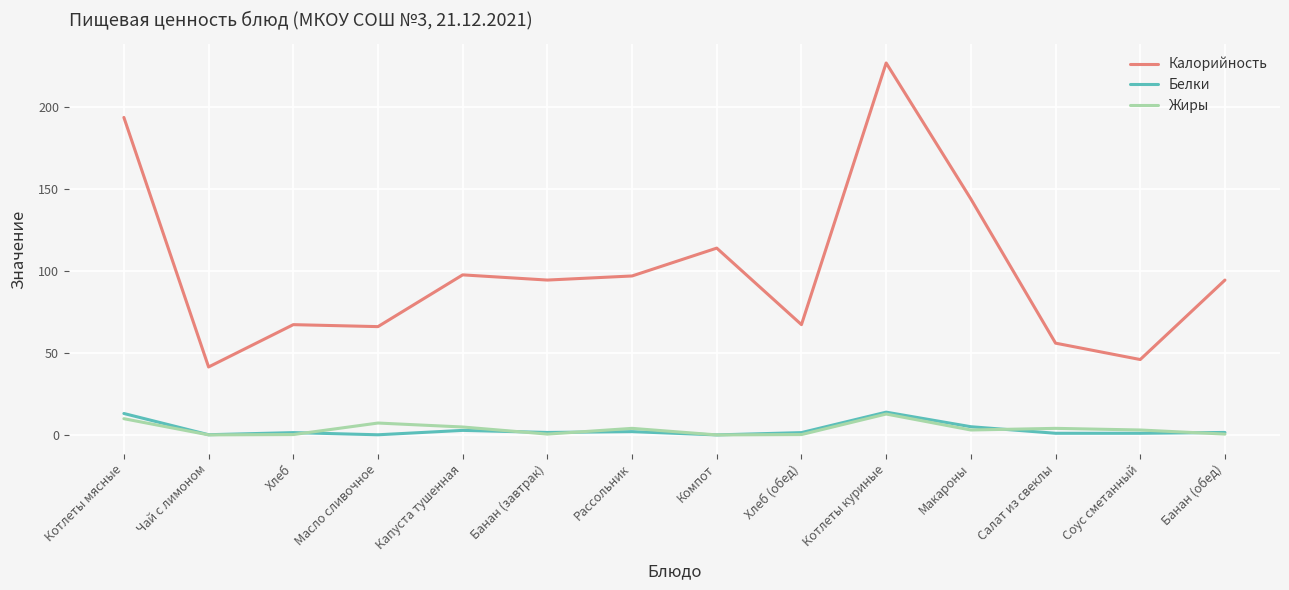

At which category is the sum across all series the highest?

Котлеты куриные